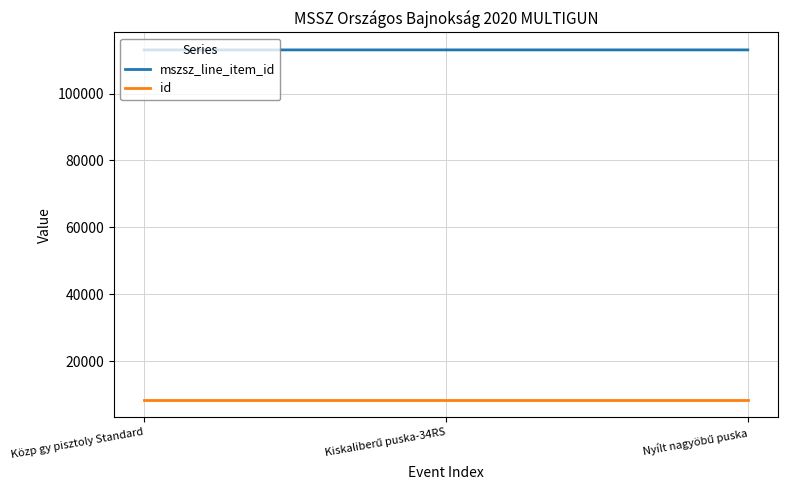

At Közp gy pisztoly Standard, list the series in order from smallest to largest.

id, mszsz_line_item_id